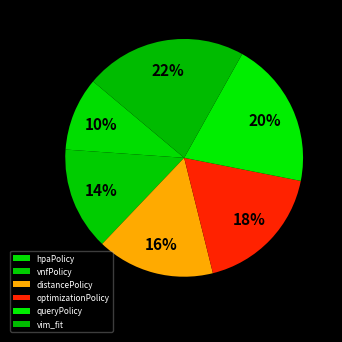

What percentage is the queryPolicy slice, to the nearest percent?

20%